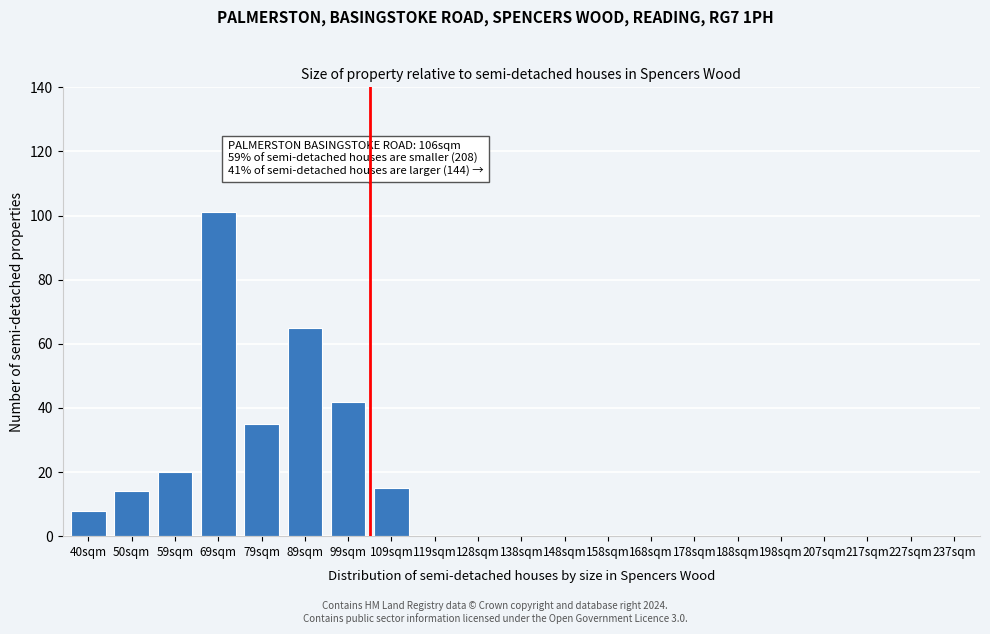

Reading left to right, transcribe all the data shown in this chart.

40sqm=8	50sqm=14	59sqm=20	69sqm=101	79sqm=35	89sqm=65	99sqm=42	109sqm=15	119sqm=0	128sqm=0	138sqm=0	148sqm=0	158sqm=0	168sqm=0	178sqm=0	188sqm=0	198sqm=0	207sqm=0	217sqm=0	227sqm=0	237sqm=0